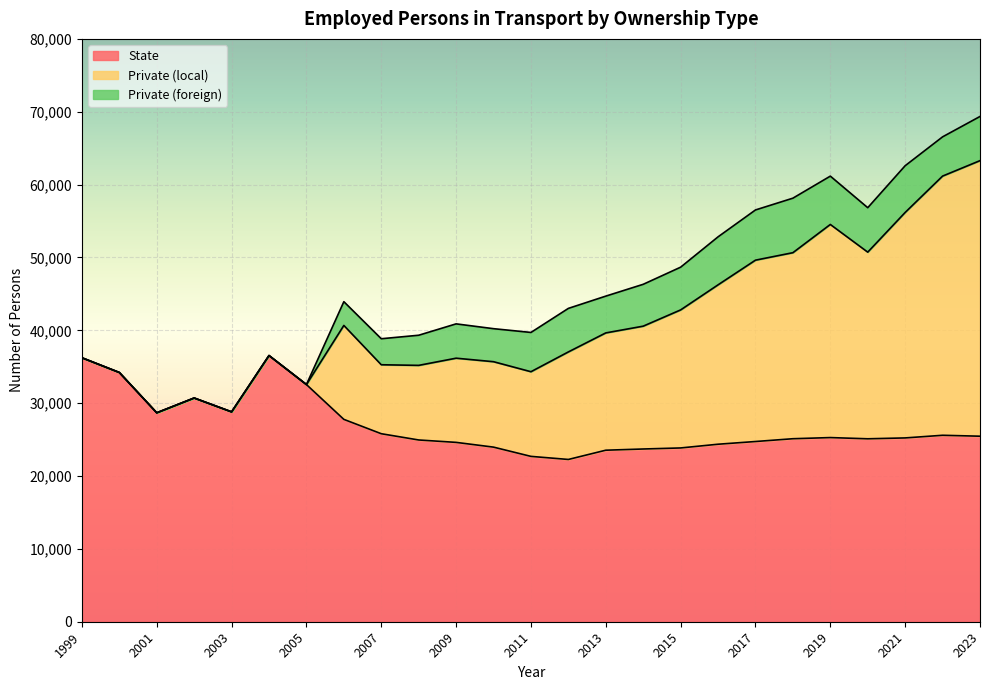

The State series shows 25110 at 2020. True or false?

True